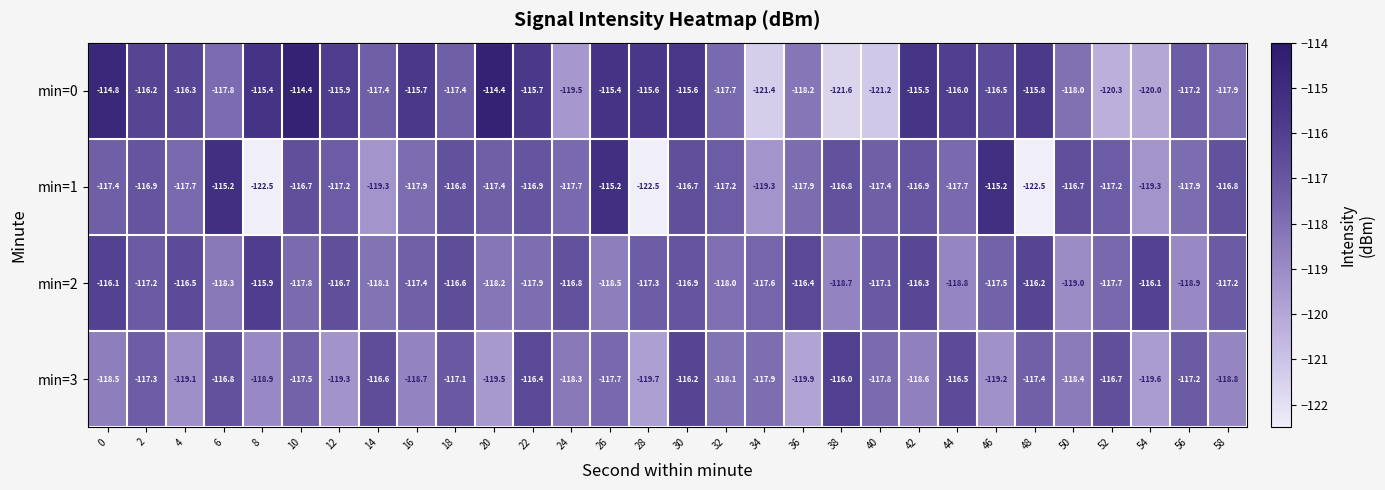

What is the difference between the min=0 values at 20 and 22?

1.3